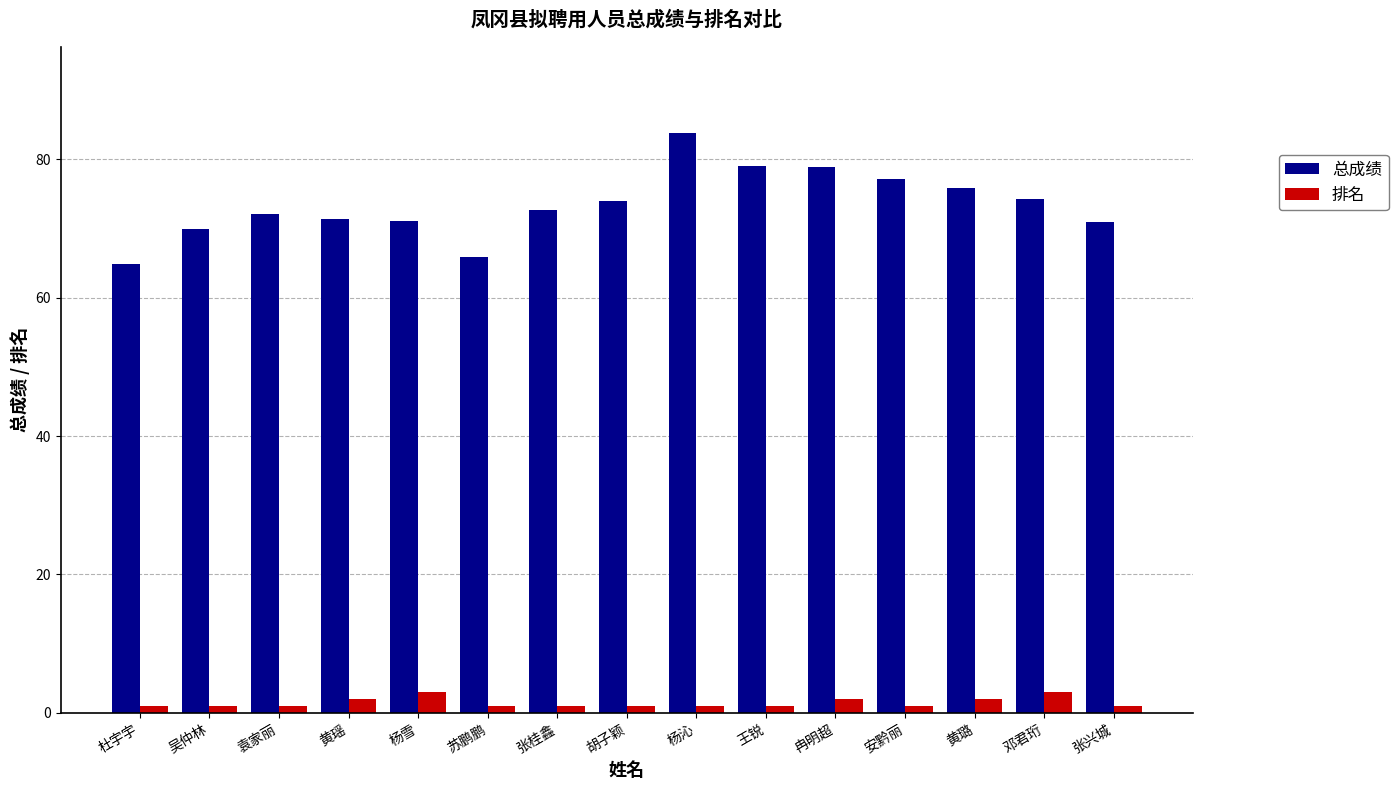

How many categories are shown in the chart?

15